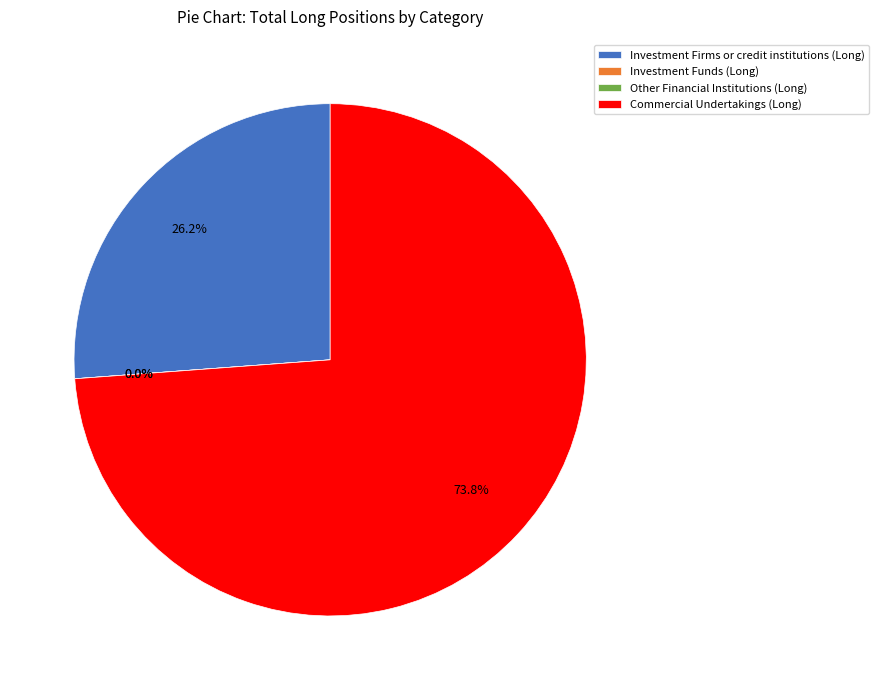

What percentage is NOT represented by Other Financial Institutions (Long)?

100.0%